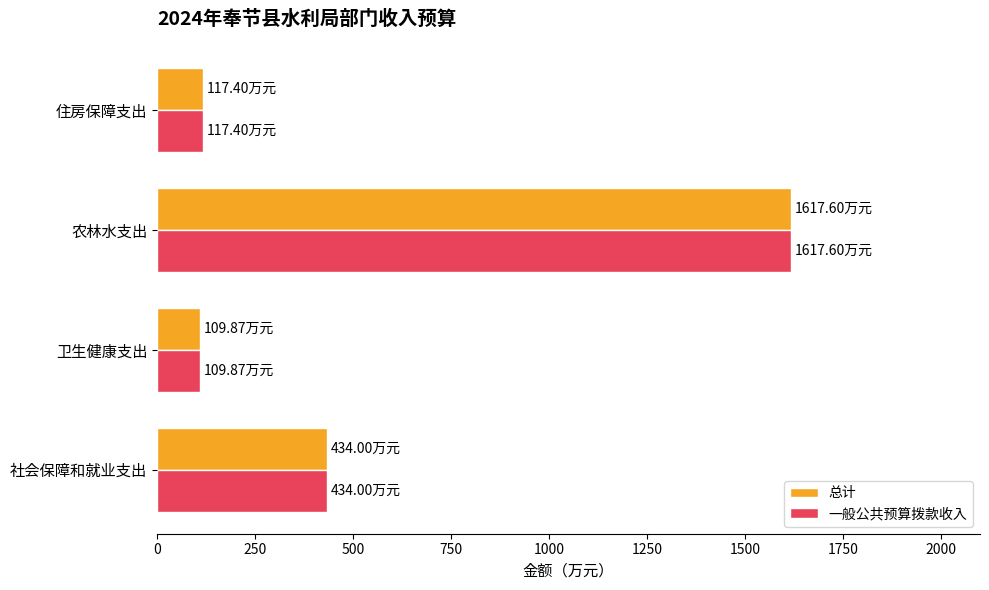

Where is 一般公共预算拨款收入 nearest to the value 863?

社会保障和就业支出